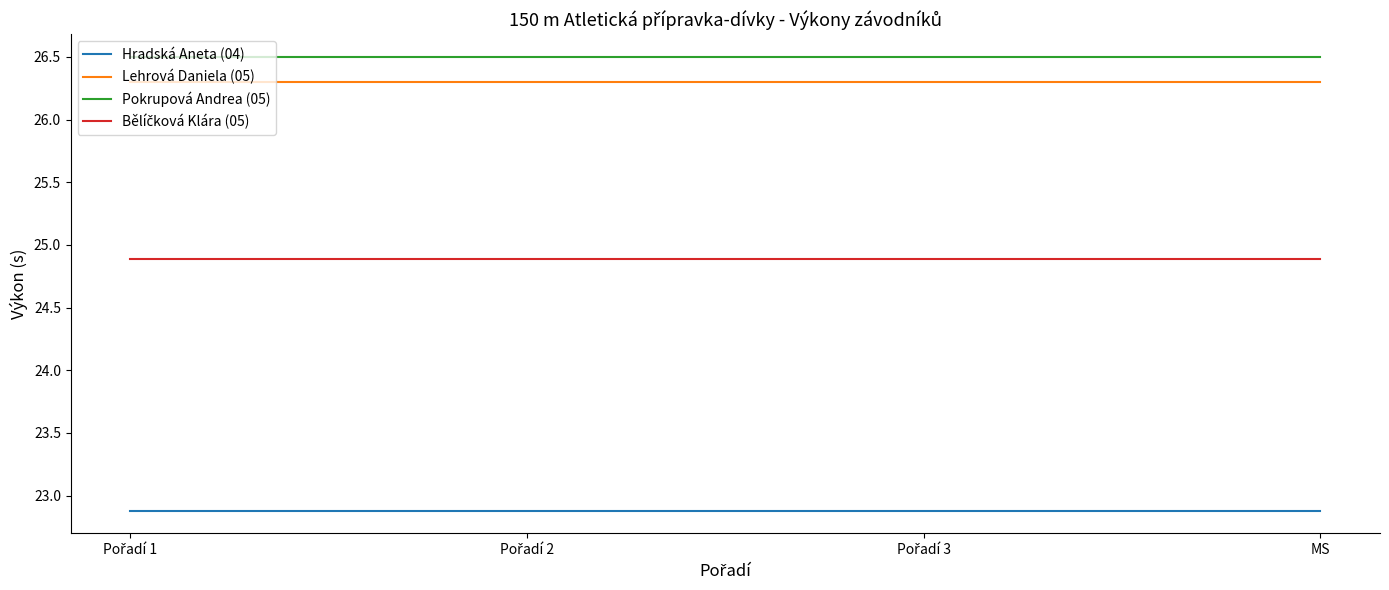

True or false: Hradská Aneta (04) has more than 2 points higher than both neighbors.

False